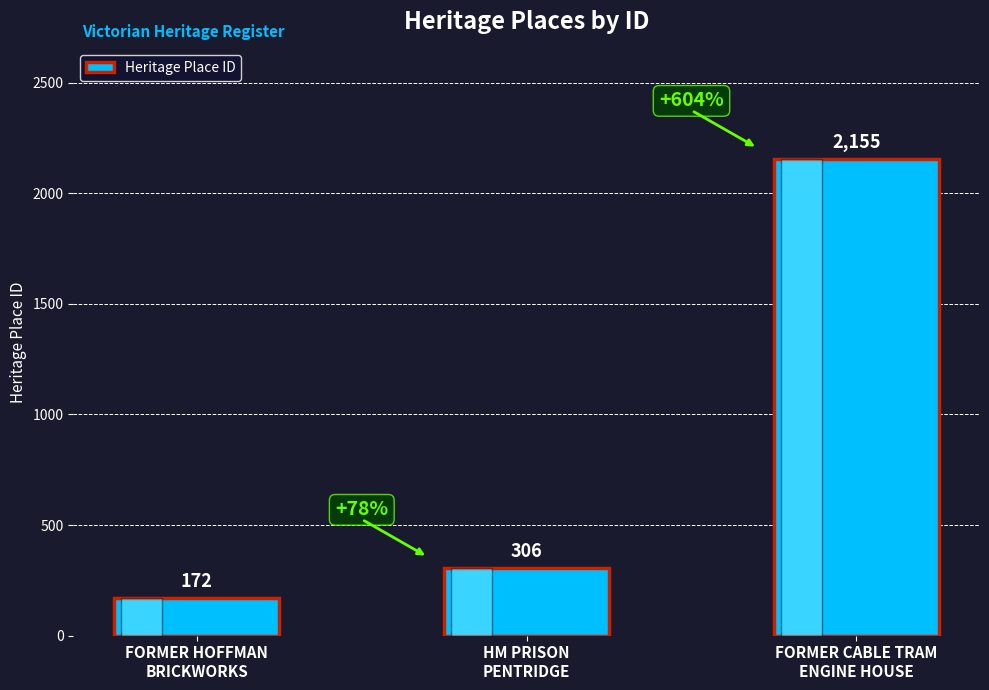

What is the sum of the values at HM PRISON
PENTRIDGE and FORMER CABLE TRAM
ENGINE HOUSE?

2461